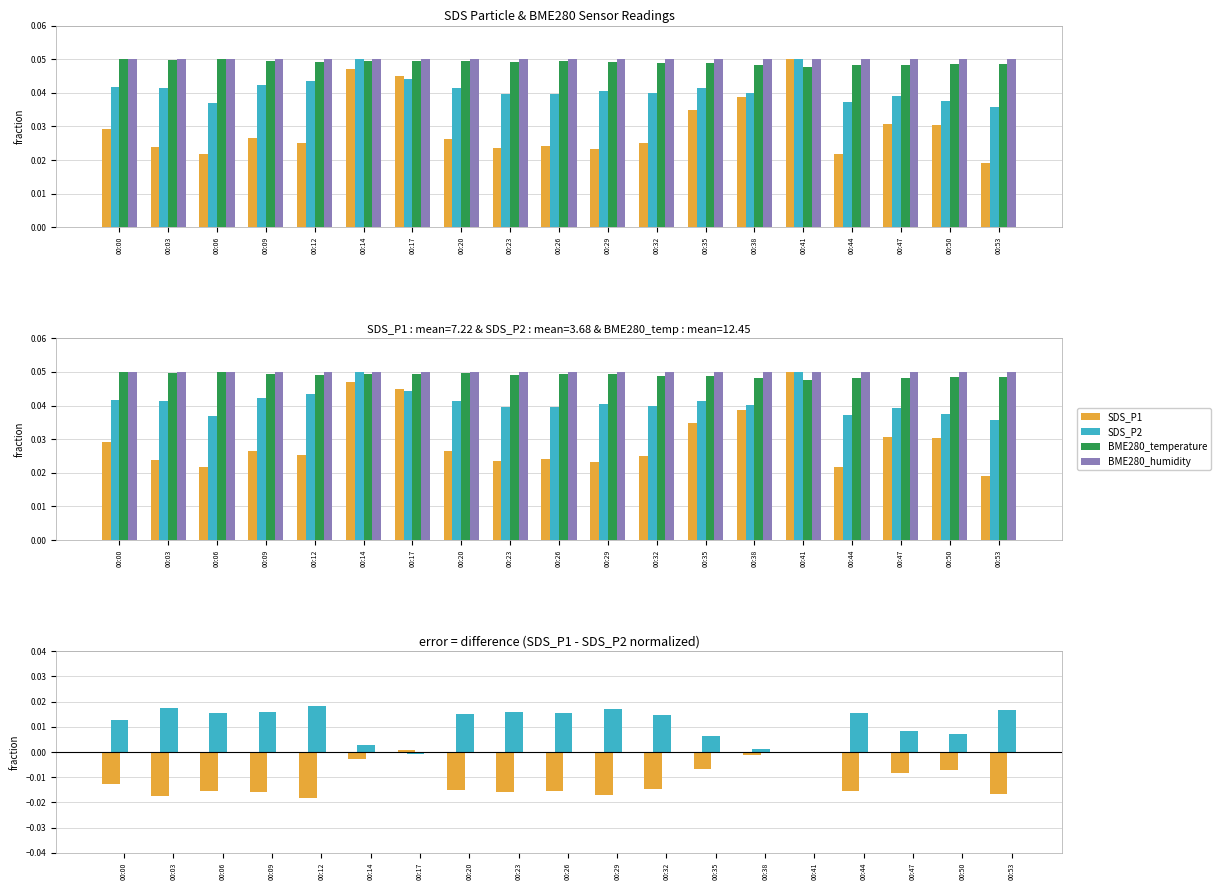

How many categories are shown in the chart?

19